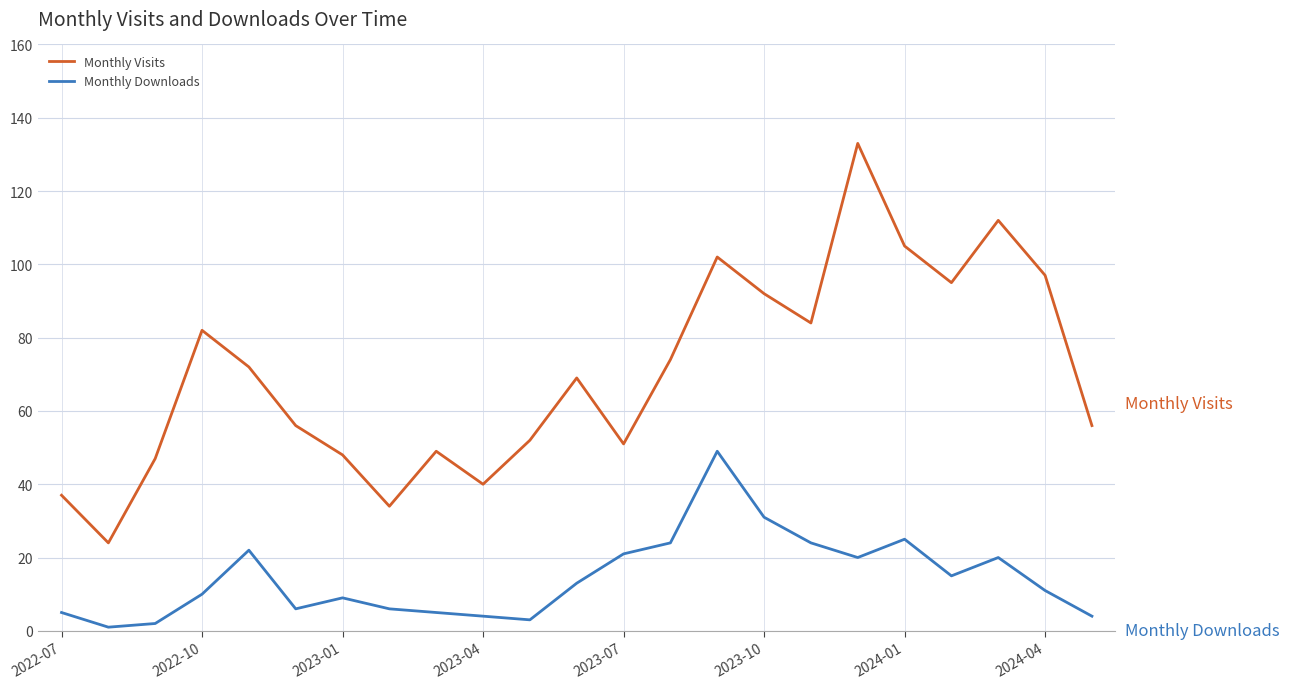

List the series in order of their overall mean, lowest first.

Monthly Downloads, Monthly Visits